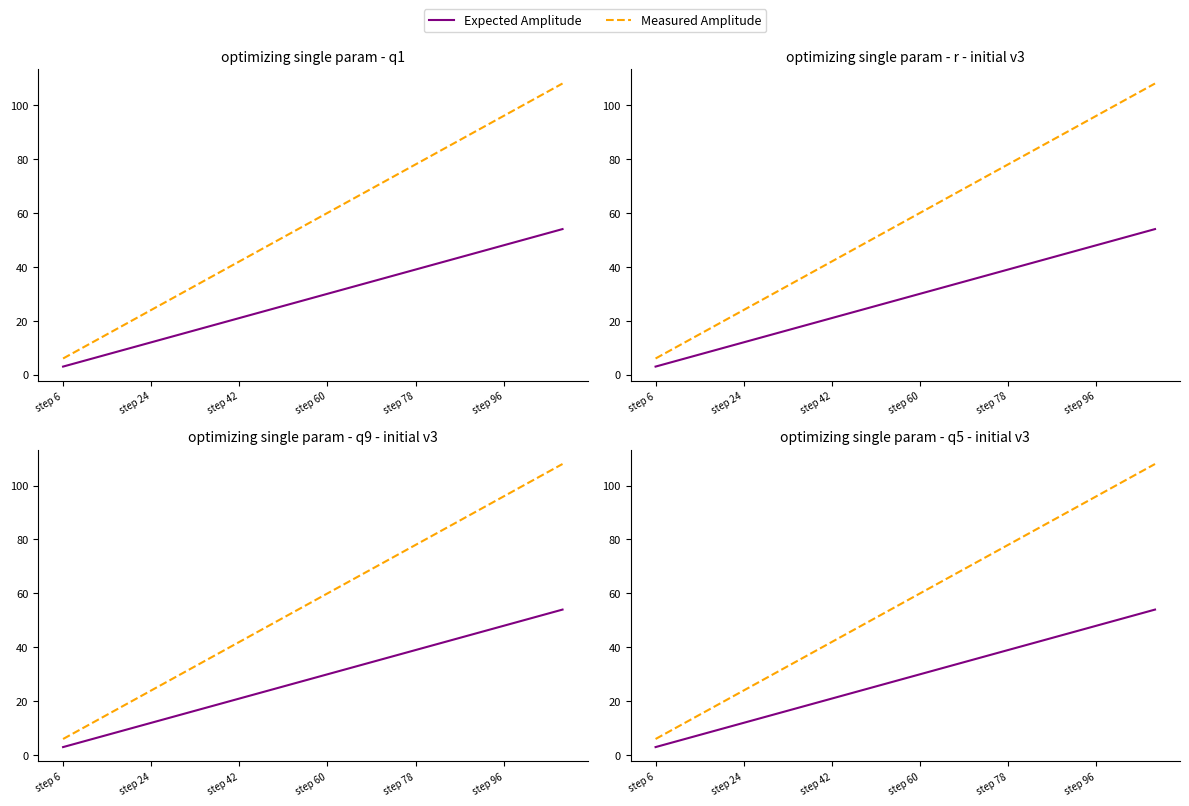

What is the average value of the Measured Amplitude series?

57